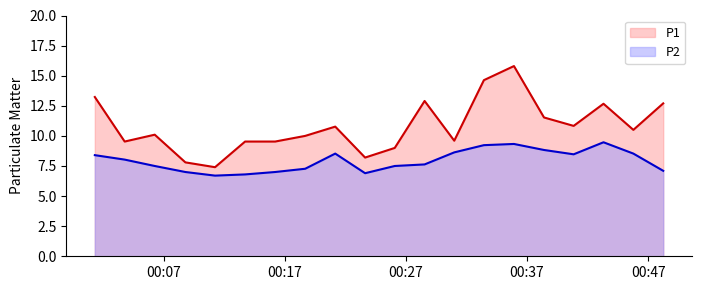

Reading left to right, transcribe all the data shown in this chart.

P1: 13.2	9.5	10.1	7.8	7.4	9.5	9.5	10.0	10.8	8.2	9.0	12.9	9.6	14.6	15.8	11.5	10.8	12.7	10.5	12.7
P2: 8.4	8.0	7.5	7.0	6.7	6.8	7.0	7.3	8.5	6.9	7.5	7.6	8.6	9.2	9.3	8.8	8.5	9.5	8.5	7.1